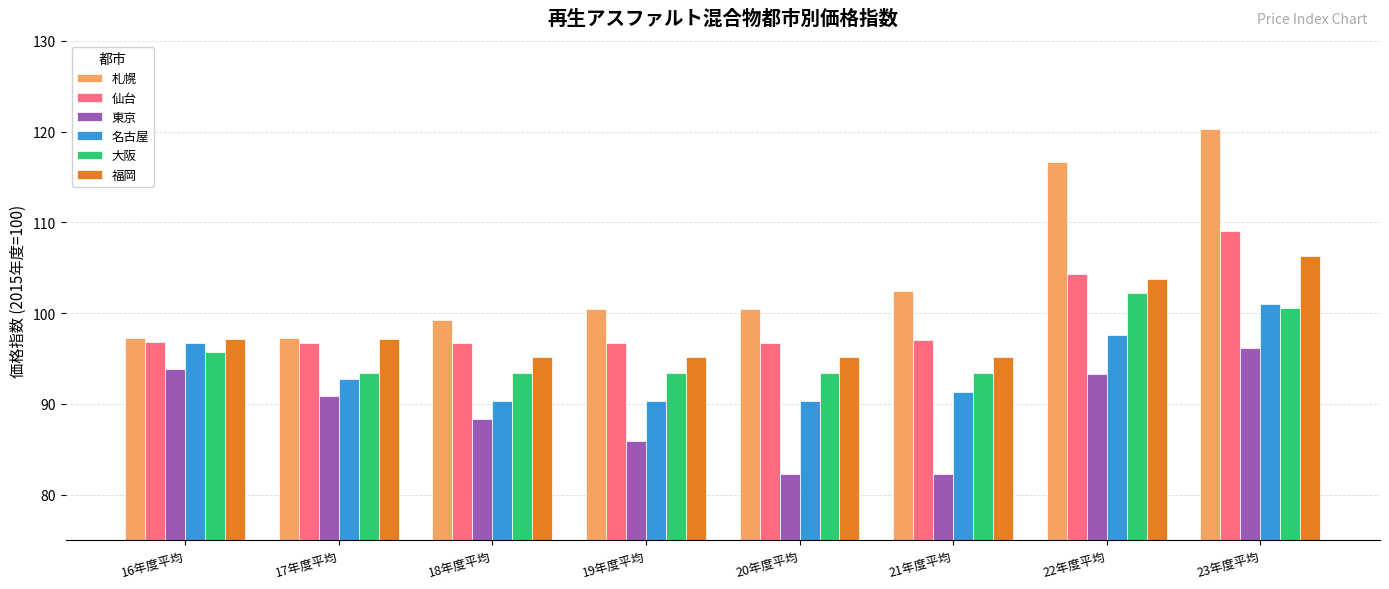

What is the sum of all 札幌 values?

834.2